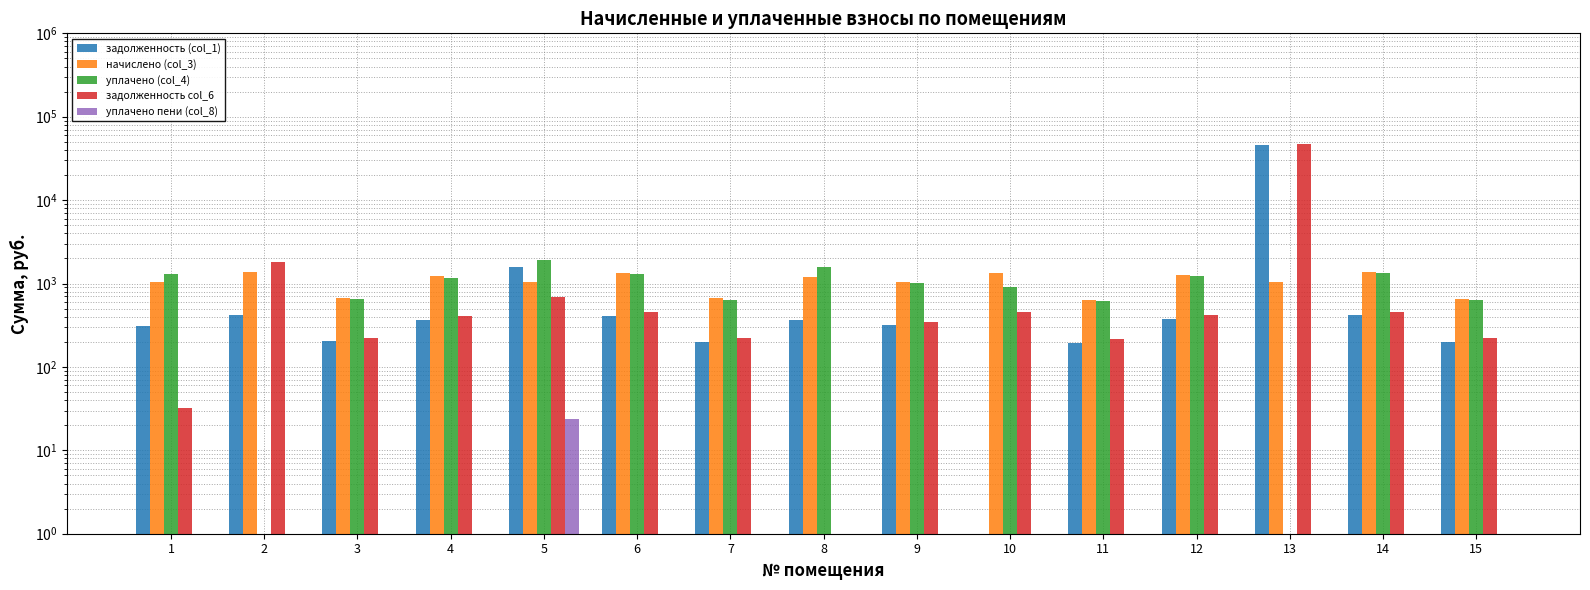

Reading left to right, extract all data points from this chart.

задолженность (col_1): 1=312.4	2=415.3	3=201.8	4=367.6	5=1577.2	6=408.3	7=200.5	8=364.3	9=314.4	10=0.5	11=194.5	12=379.6	13=45985.9	14=416.2	15=199.1
начислено (col_3): 1=1032.8	2=1371.8	3=667.2	4=1215.5	5=1034.9	6=1349.8	7=662.8	8=1204.5	9=1039.3	10=1352.0	11=643.0	12=1255.1	13=1043.8	14=1376.2	15=658.4
уплачено (col_4): 1=1313.2	2=0.5	3=646.6	4=1178.0	5=1910.1	6=1308.1	7=642.3	8=1568.8	9=1007.2	10=901.4	11=623.1	12=1216.4	13=0.5	14=1333.8	15=638.1
задолженность col_6: 1=31.9	2=1794.0	3=222.4	4=405.2	5=692.7	6=449.9	7=220.9	8=0.5	9=346.4	10=450.7	11=214.3	12=418.4	13=47029.7	14=458.8	15=219.5
уплачено пени (col_8): 1=0.5	2=0.5	3=0.5	4=0.5	5=23.6	6=0.5	7=0.5	8=0.5	9=0.5	10=0.5	11=0.5	12=0.5	13=0.5	14=0.5	15=0.5